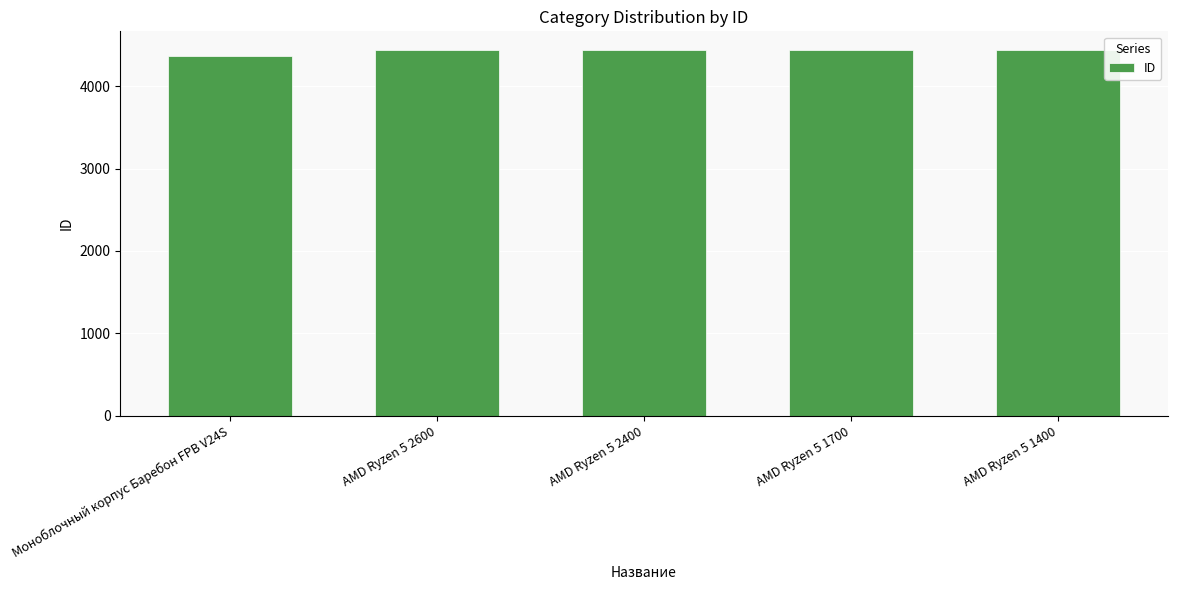

What value does the data have at AMD Ryzen 5 2400, to the nearest 5?

4440